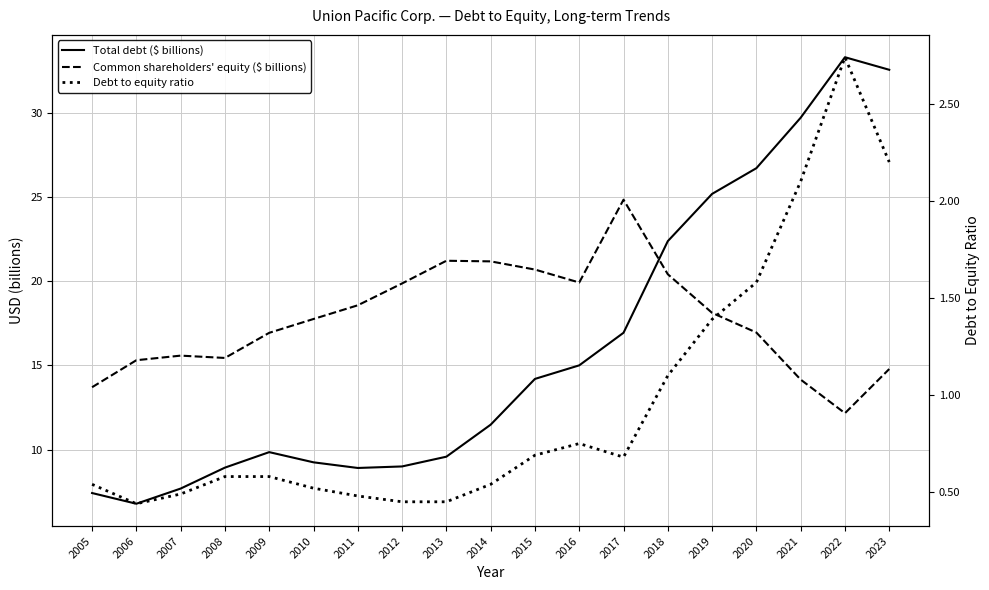

The value of Total debt ($ billions) at 2008 is 13.0. True or false?

False